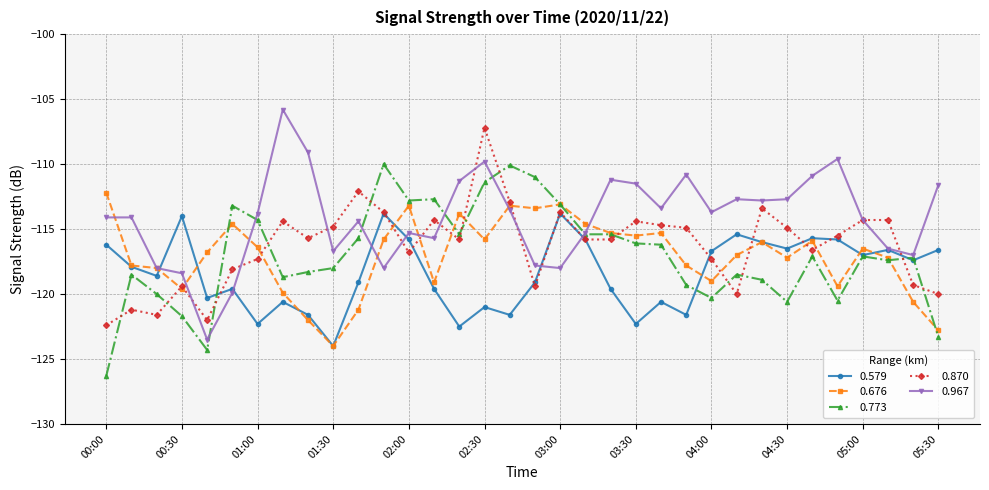

What is the greatest value displayed?

-105.8